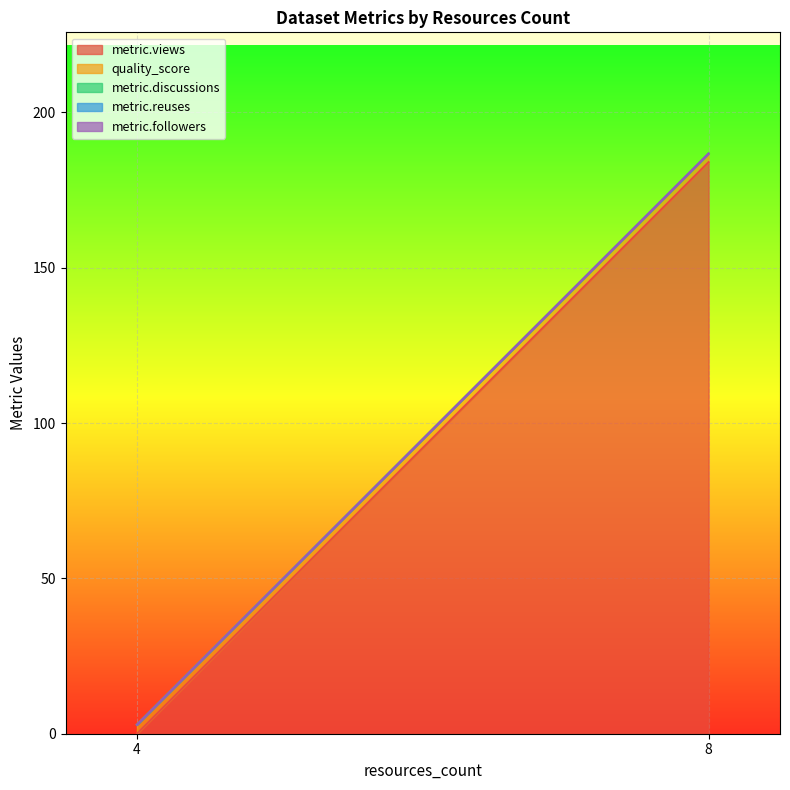

The metric.views series shows 0.0 at 4. True or false?

True